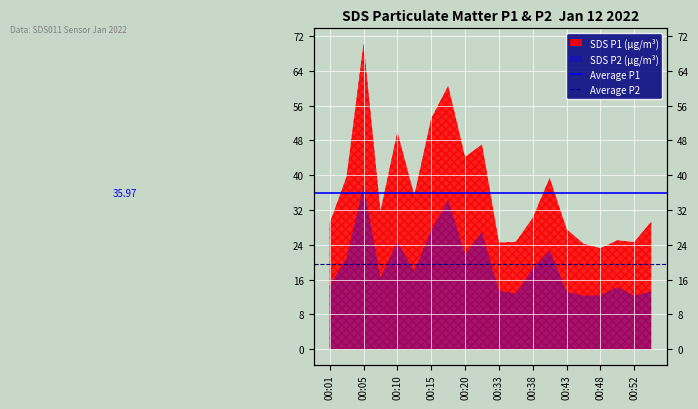

The value of Average P2 at 00:05 is 13.3. True or false?

False